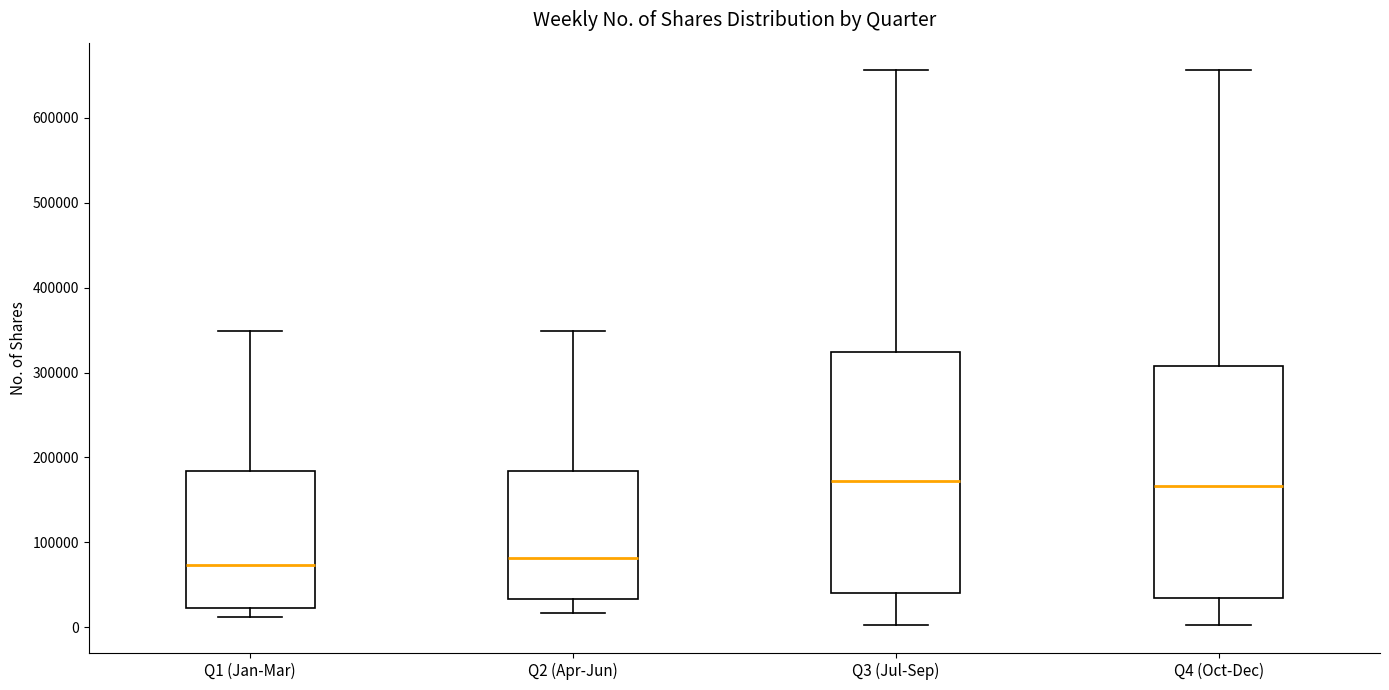

Reading left to right, read every box against the y-axis: the position of its median line, the range the box covers, and the ends of its whiskers. The values are not printed on the chart, so give them approximately, as read against the axis.

Q1 (Jan-Mar): median 70000, box 20000 to 180000, whiskers 10000 to 350000
Q2 (Apr-Jun): median 80000, box 30000 to 180000, whiskers 20000 to 350000
Q3 (Jul-Sep): median 170000, box 40000 to 320000, whiskers 0 to 660000
Q4 (Oct-Dec): median 170000, box 40000 to 310000, whiskers 0 to 660000